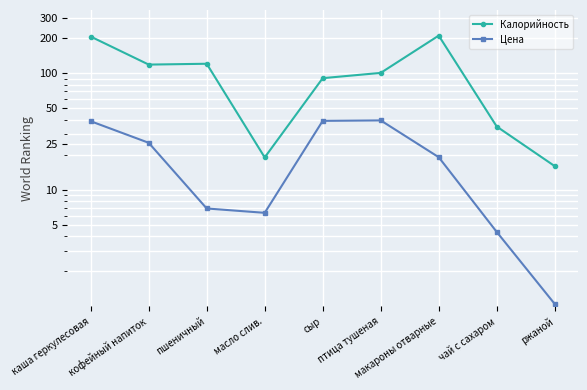

Is it true that Калорийность equals 35.0 at чай с сахаром?

True